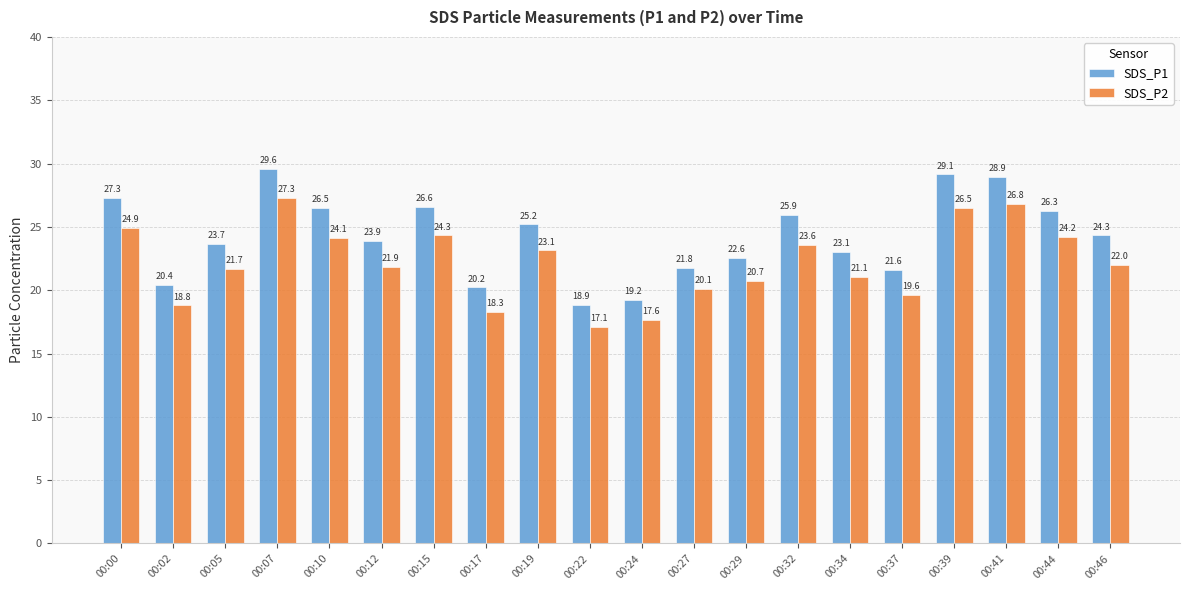

What is the maximum value shown in the chart?

29.6